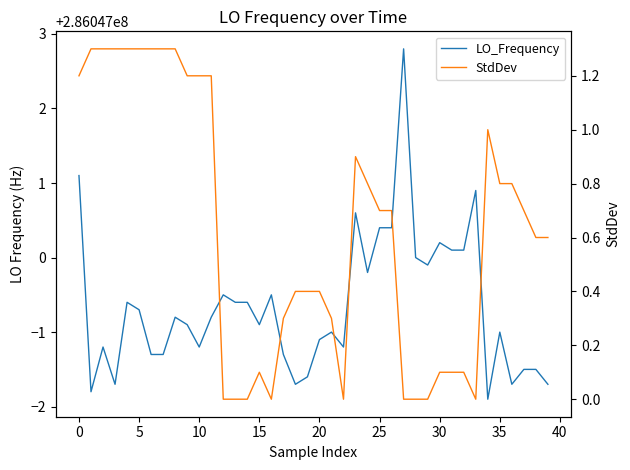

Is this an area chart (filled region under the line)?

No